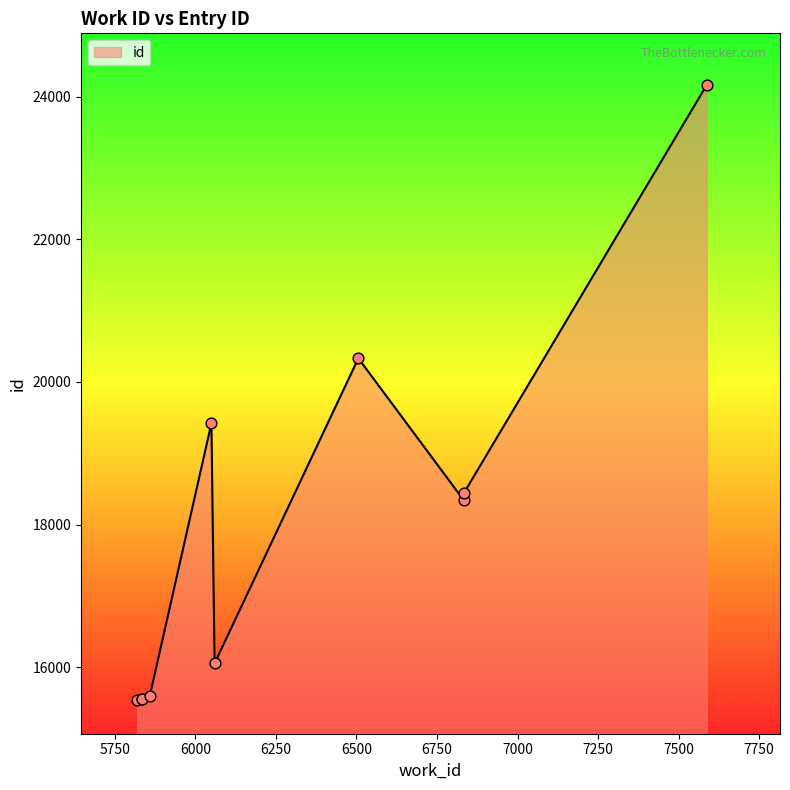

Between 6050 and 5834, which is larger?

6050